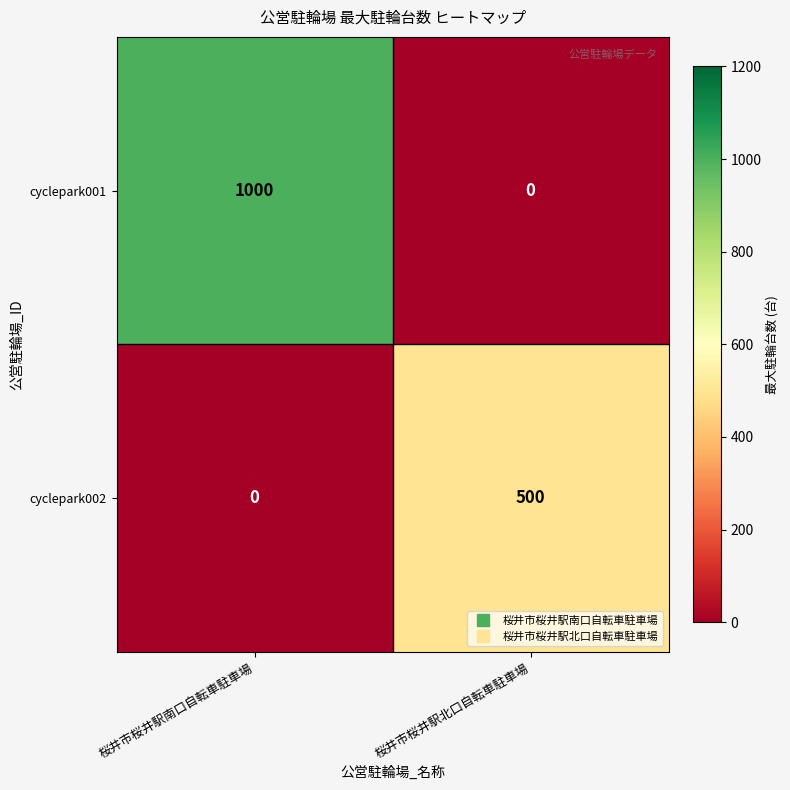

Rank the series by their maximum value, from lowest to highest.

cyclepark002, cyclepark001